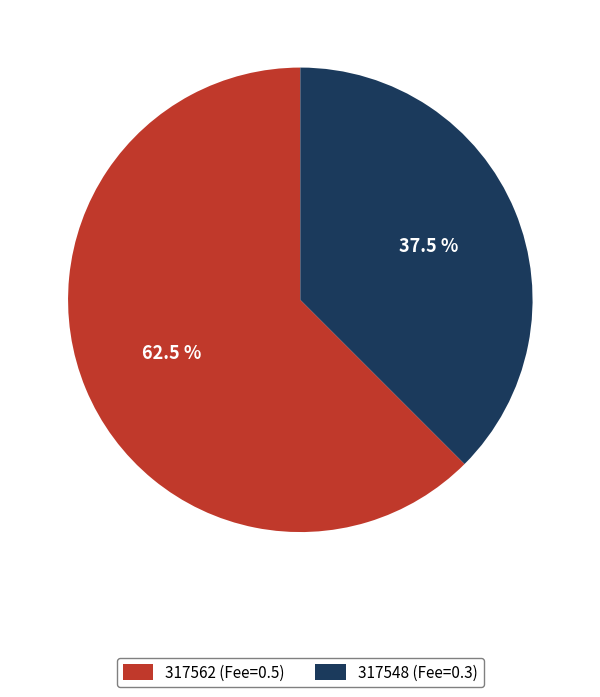

Does 317562 (Fee=0.5) account for over 50% of the chart?

Yes